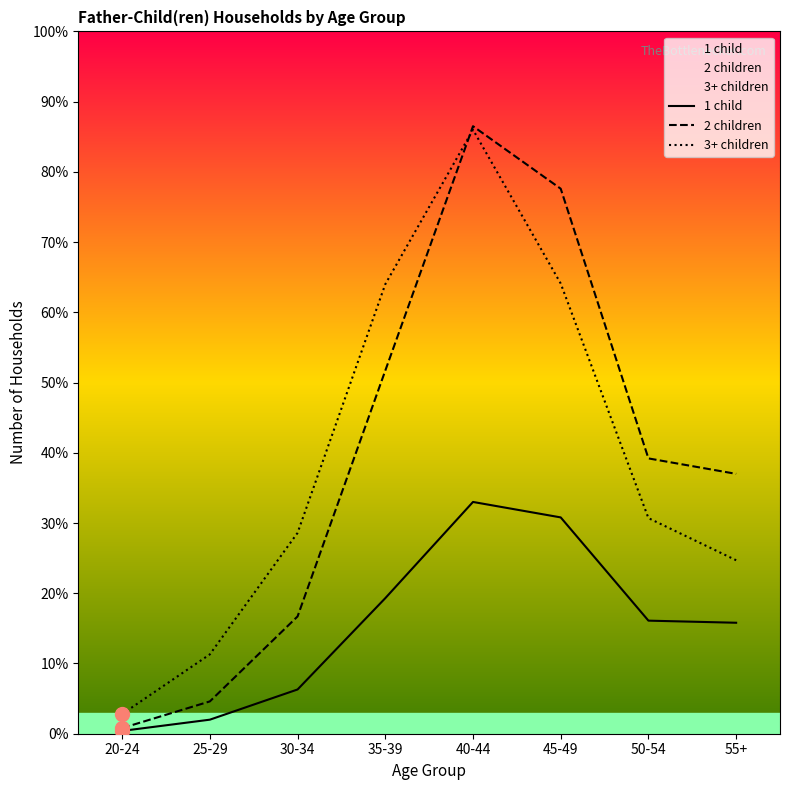

Where is 1 child nearest to the value 167?

50-54